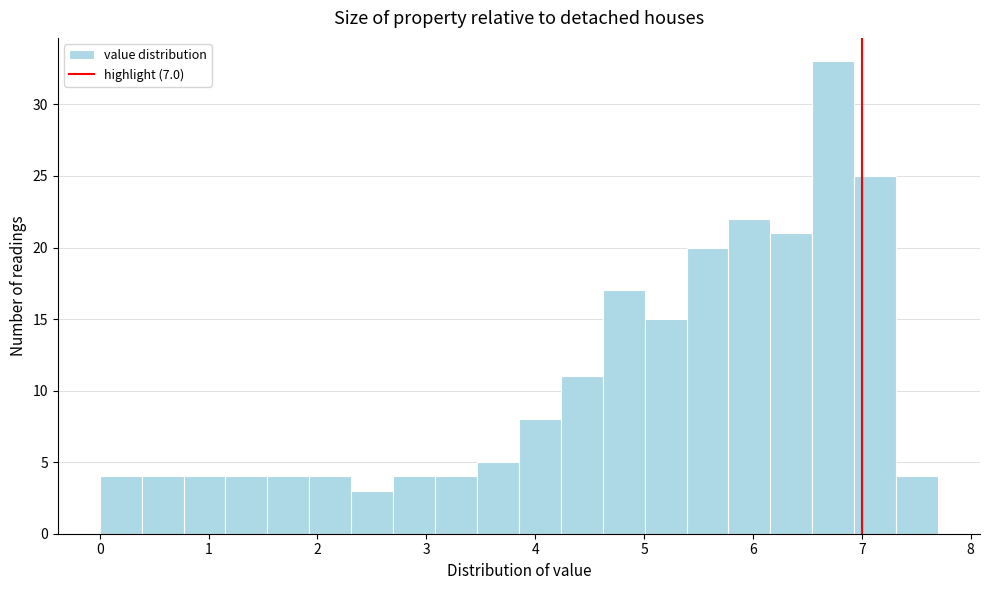

Read against the x-axis, roughly where is the centre of the tallest bar?

6.7